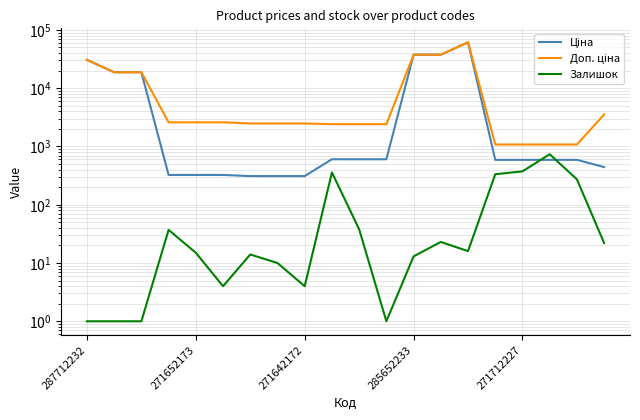

What is the difference between the maximum and minimum values in the Доп. ціна series?

60352.6